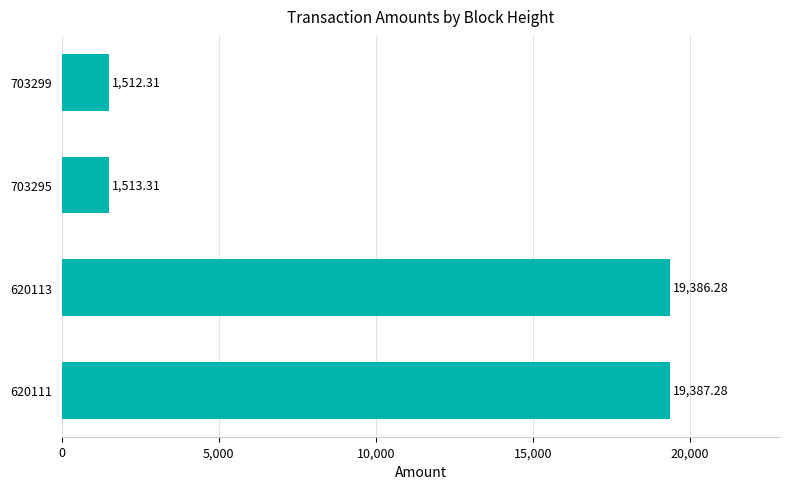

List the labels in order of value, largest first.

620111, 620113, 703295, 703299